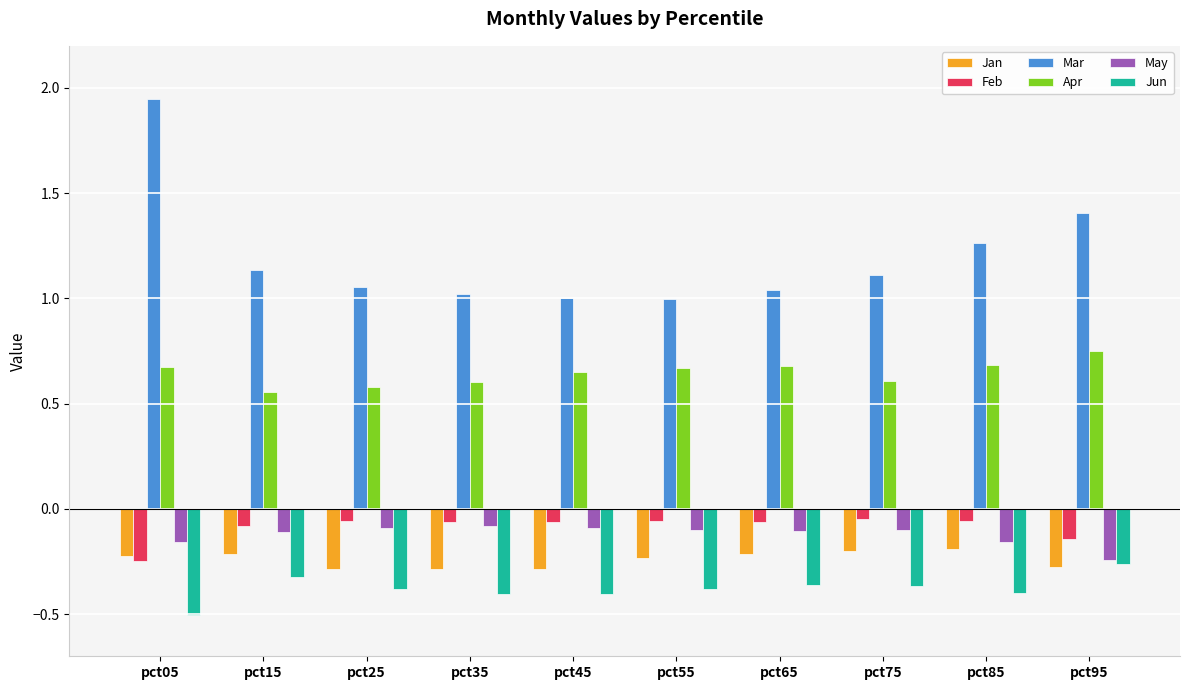

The Mar series shows 1.8 at pct55. True or false?

False